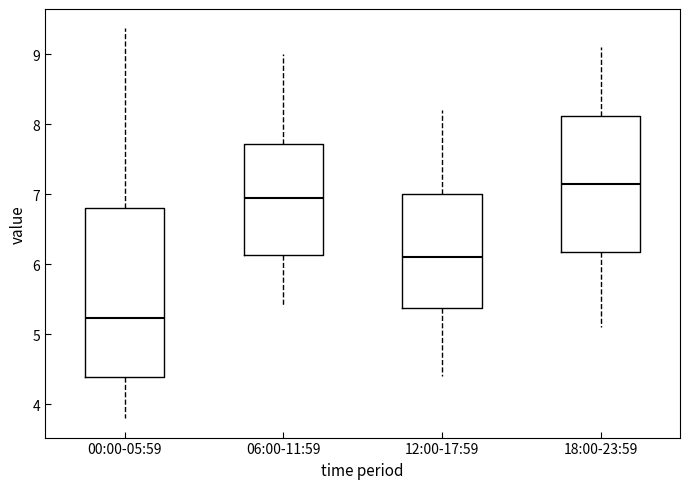

Reading left to right, read every box against the y-axis: the position of its median line, the range the box covers, and the ends of its whiskers. The values are not printed on the chart, so give them approximately, as read against the axis.

00:00-05:59: median 5.2, box 4.4 to 6.8, whiskers 3.8 to 9.4
06:00-11:59: median 7.0, box 6.1 to 7.7, whiskers 5.4 to 9.0
12:00-17:59: median 6.1, box 5.4 to 7.0, whiskers 4.4 to 8.2
18:00-23:59: median 7.2, box 6.2 to 8.1, whiskers 5.1 to 9.1